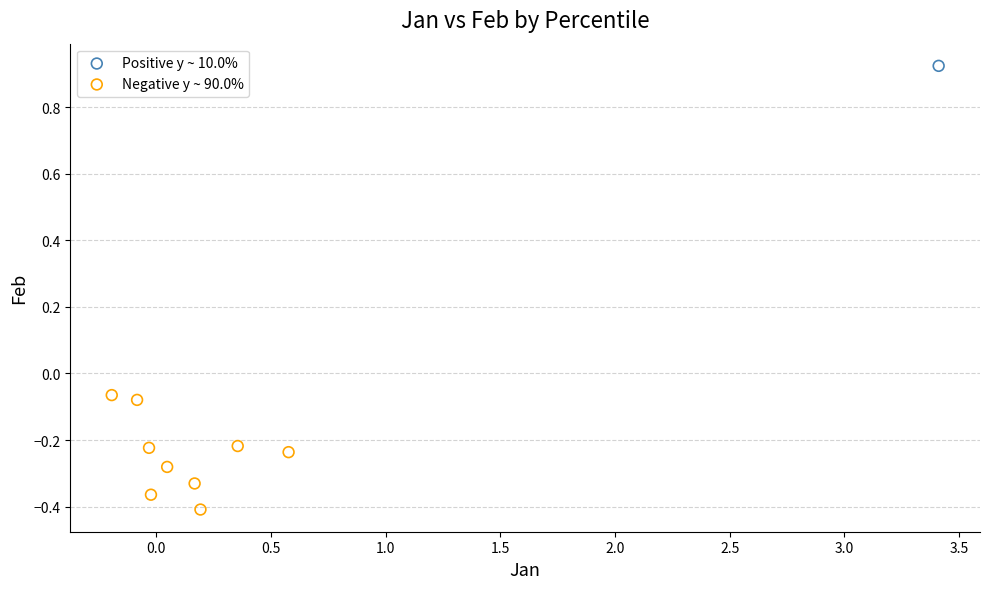

What are all the series names shown in the legend?

Positive y ~ 10.0%, Negative y ~ 90.0%